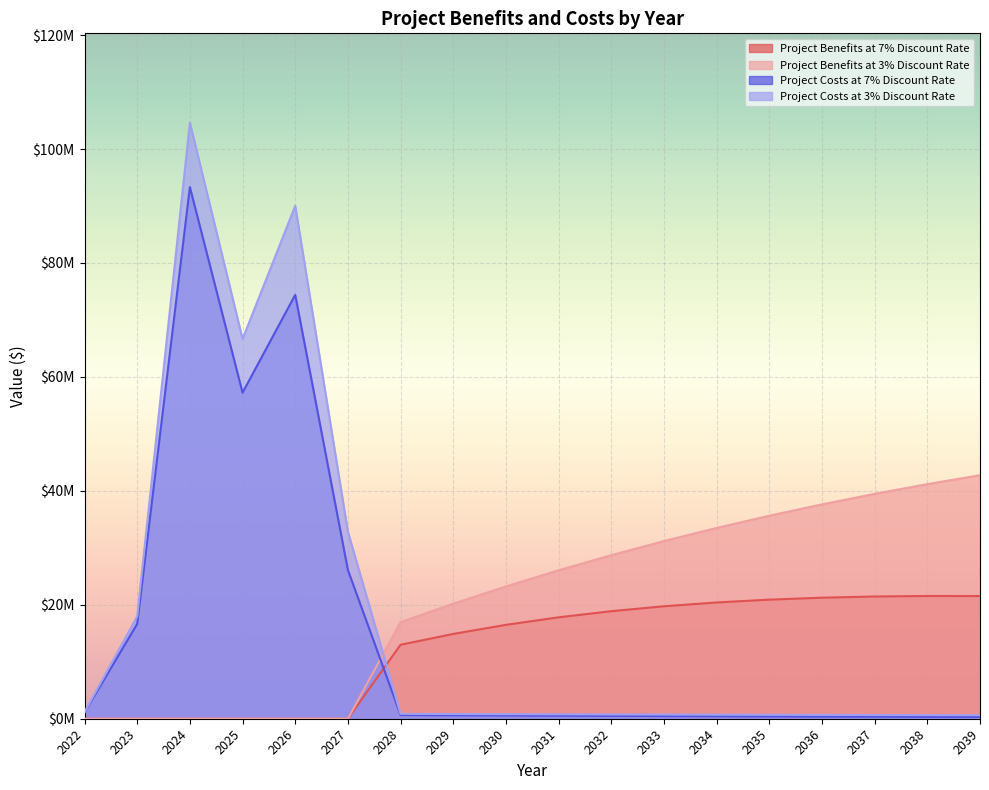

Is the value of Project Costs at 3% Discount Rate at 2034 greater than the value of Project Benefits at 3% Discount Rate at 2029?

No